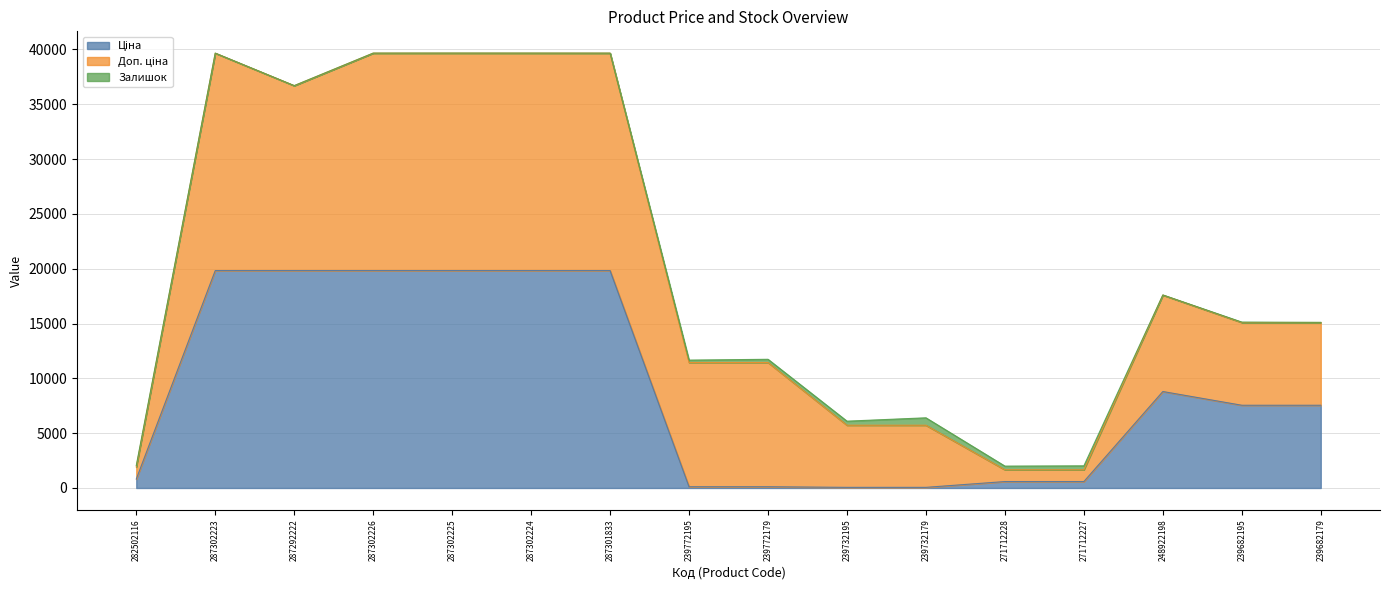

Does the chart display data point markers on the line(s)?

No